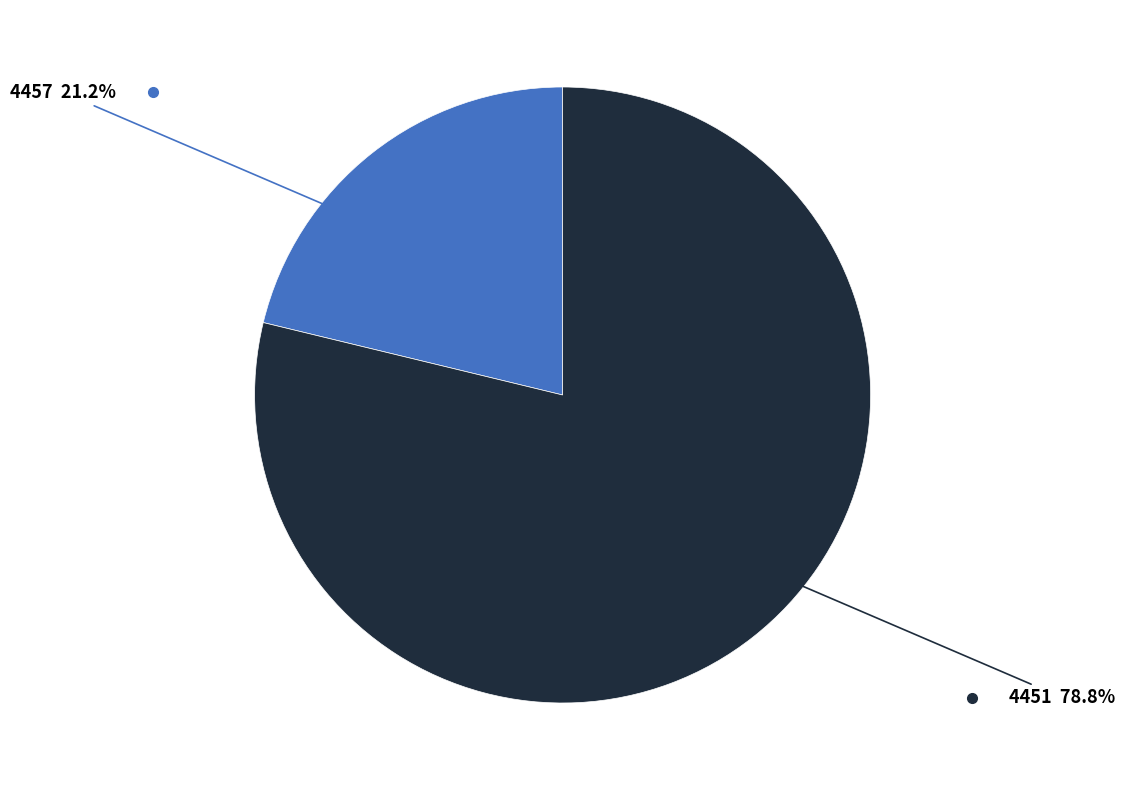

How many segments does this pie chart have?

2